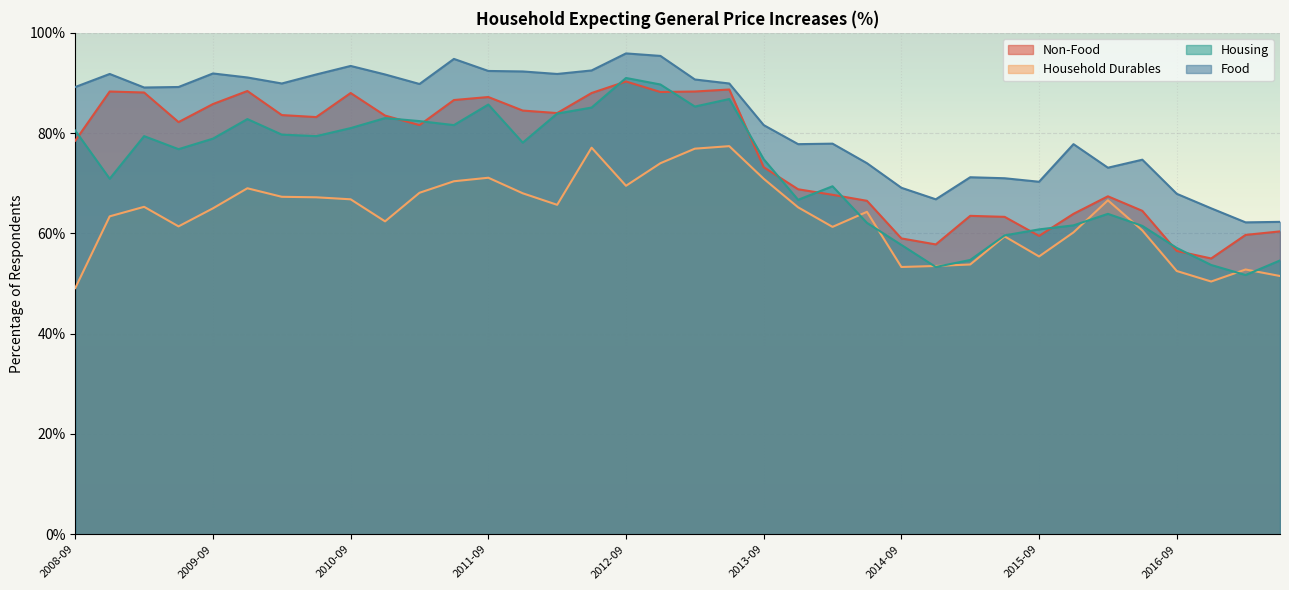

List the series in order of their peak value, highest first.

Food, Housing, Non-Food, Household Durables